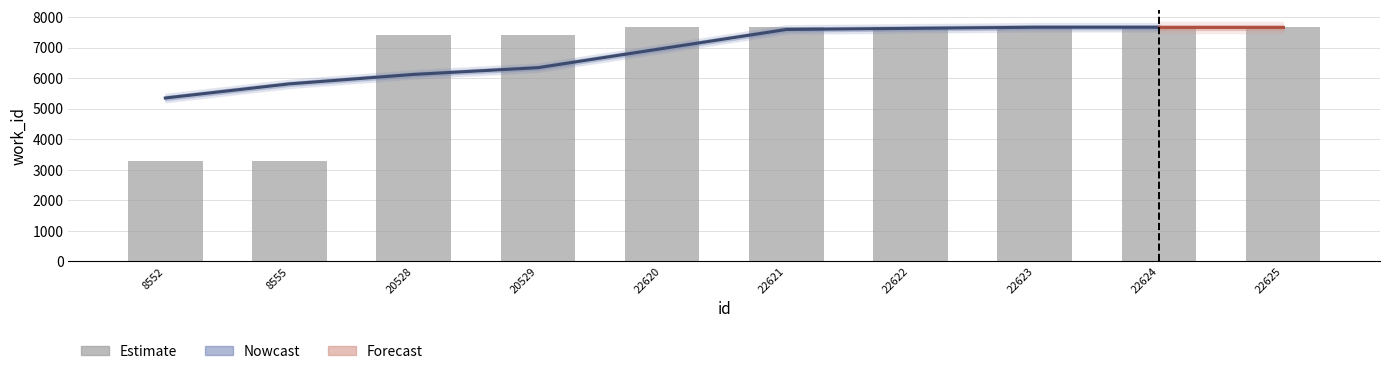

Rank the categories by value from lowest to highest.

8552, 8555, 20528, 20529, 22620, 22621, 22622, 22623, 22624, 22625